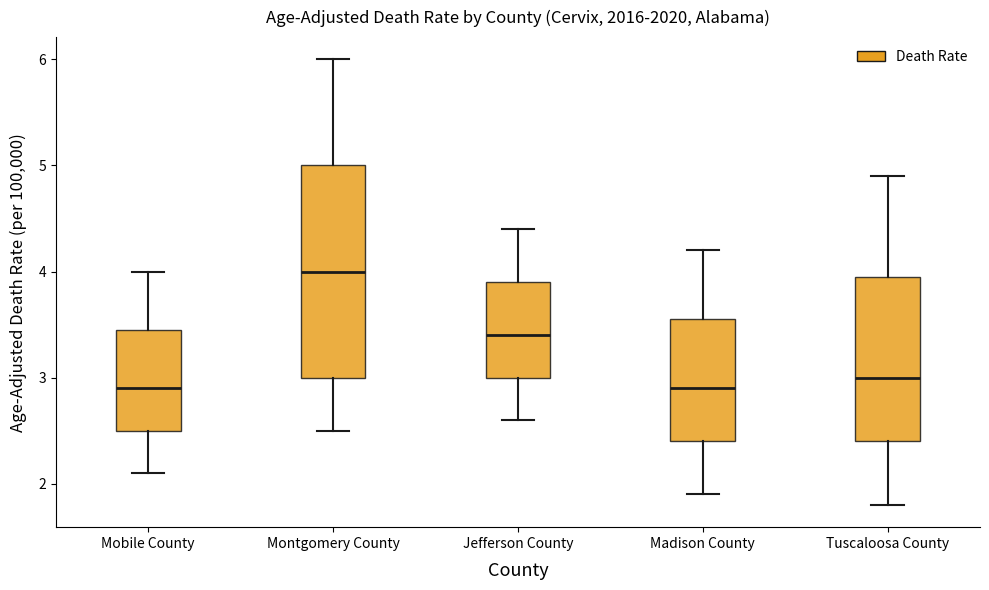

Reading left to right, read every box against the y-axis: the position of its median line, the range the box covers, and the ends of its whiskers. The values are not printed on the chart, so give them approximately, as read against the axis.

Mobile County: median 2.9, box 2.5 to 3.5, whiskers 2.1 to 4.0
Montgomery County: median 4.0, box 3.0 to 5.0, whiskers 2.5 to 6.0
Jefferson County: median 3.4, box 3.0 to 3.9, whiskers 2.6 to 4.4
Madison County: median 2.9, box 2.4 to 3.6, whiskers 1.9 to 4.2
Tuscaloosa County: median 3.0, box 2.4 to 4.0, whiskers 1.8 to 4.9